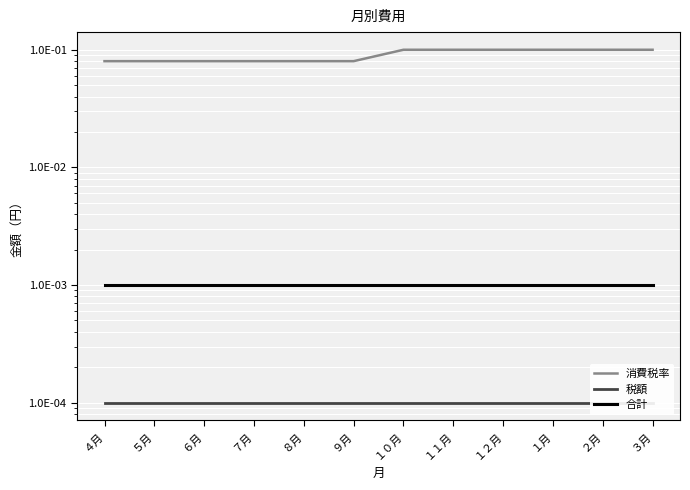

What is the maximum value shown in the chart?

0.1